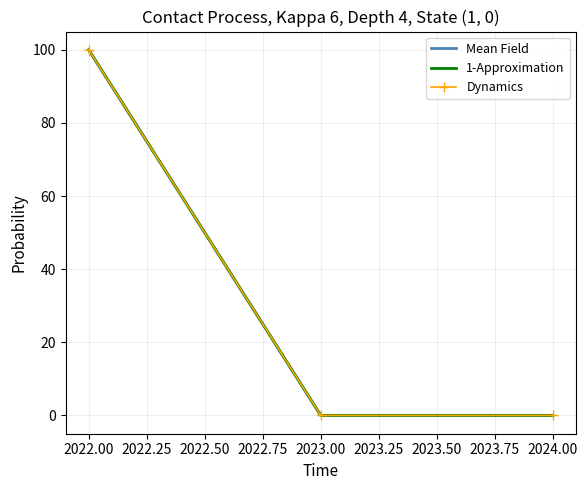

Reading left to right, transcribe all the data shown in this chart.

Mean Field: 100	0	0
1-Approximation: 100	0	0
Dynamics: 100	0	0